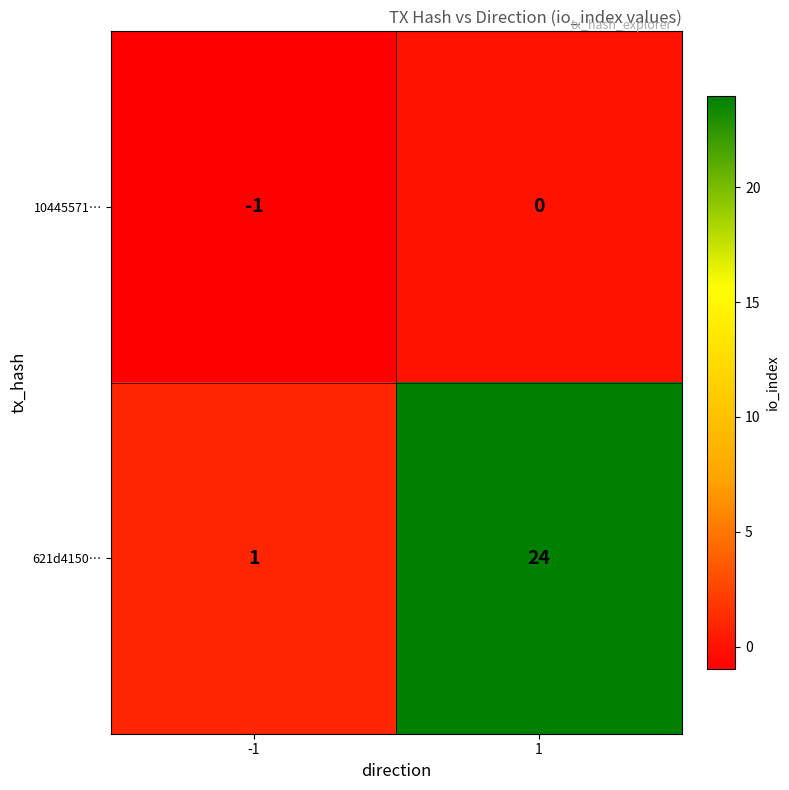

List the series in order of their overall mean, lowest first.

10445571…, 621d4150…